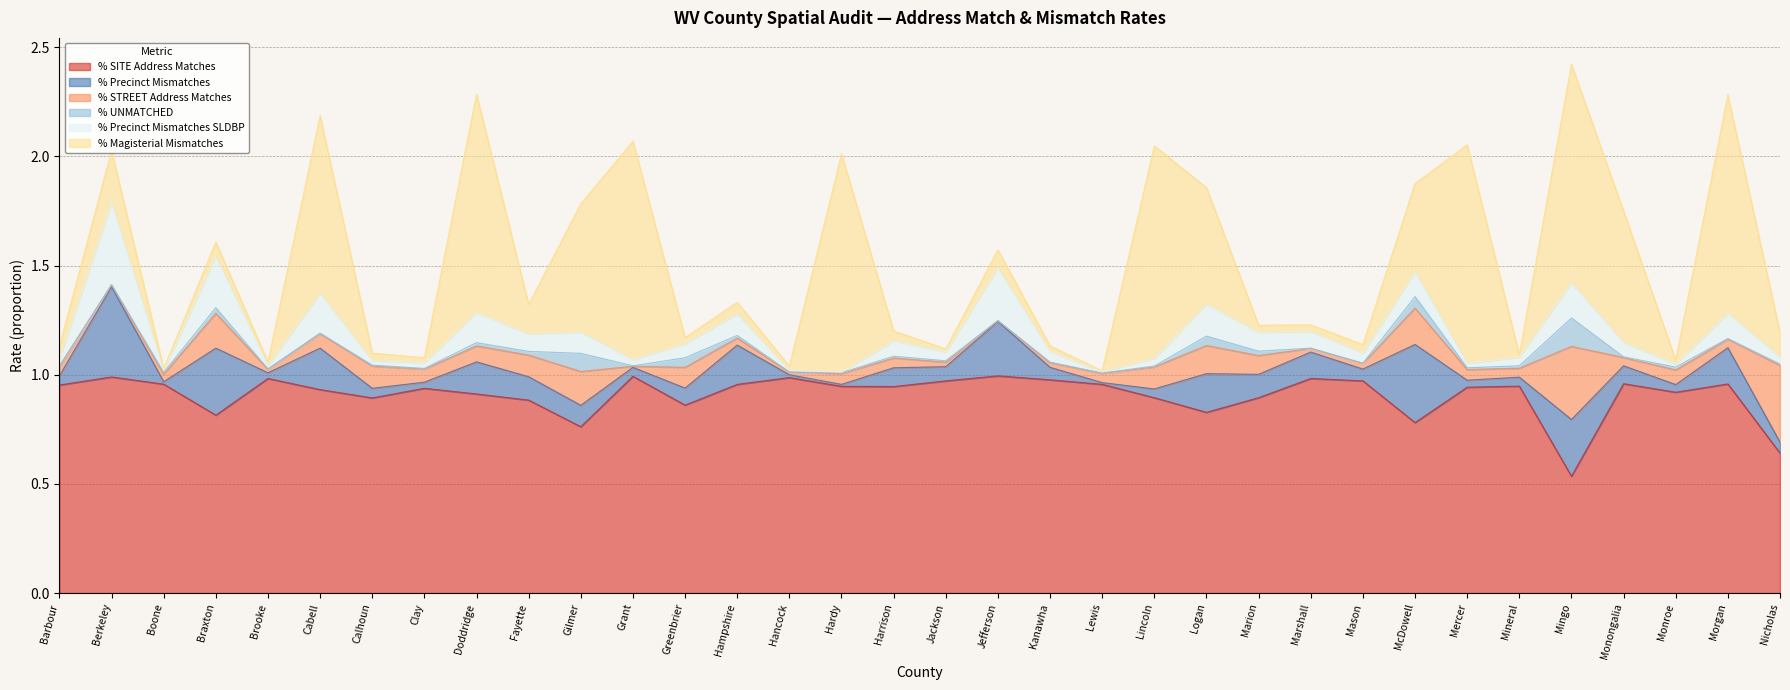

True or false: % Precinct Mismatches has more than 0 points higher than both neighbors.

True